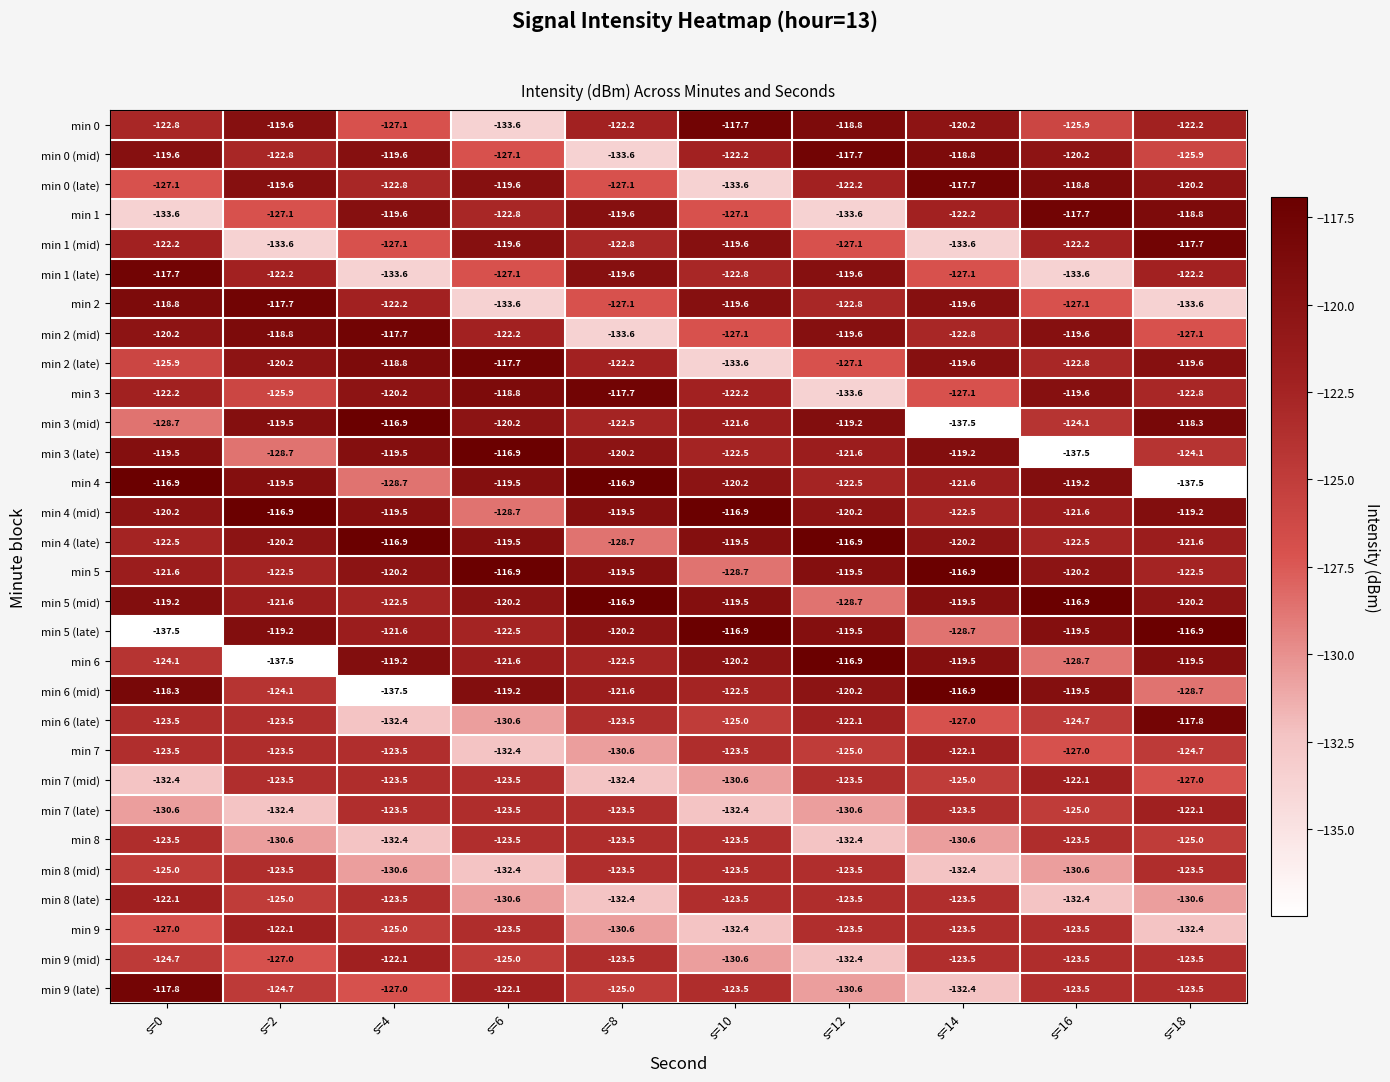

Between s=0 and s=2, which series saw the biggest shift?

min 5 (late)